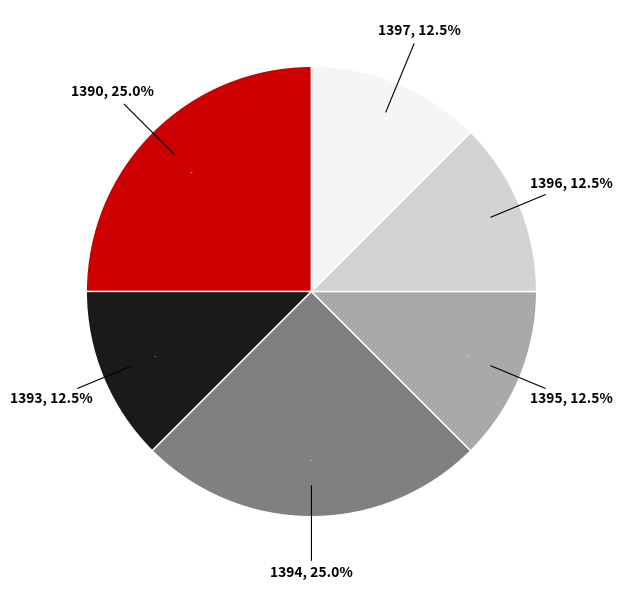

Which category has the smallest portion of the pie?

1393